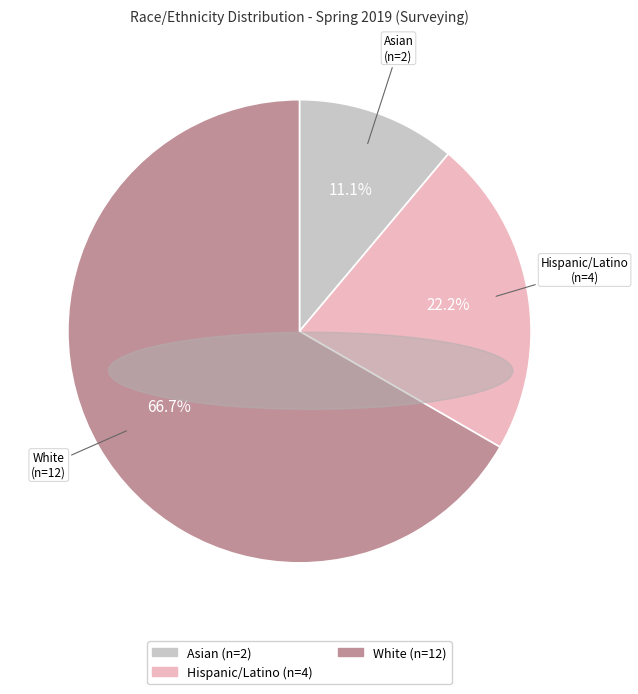

Between Hispanic/Latino and Asian, which is larger?

Hispanic/Latino